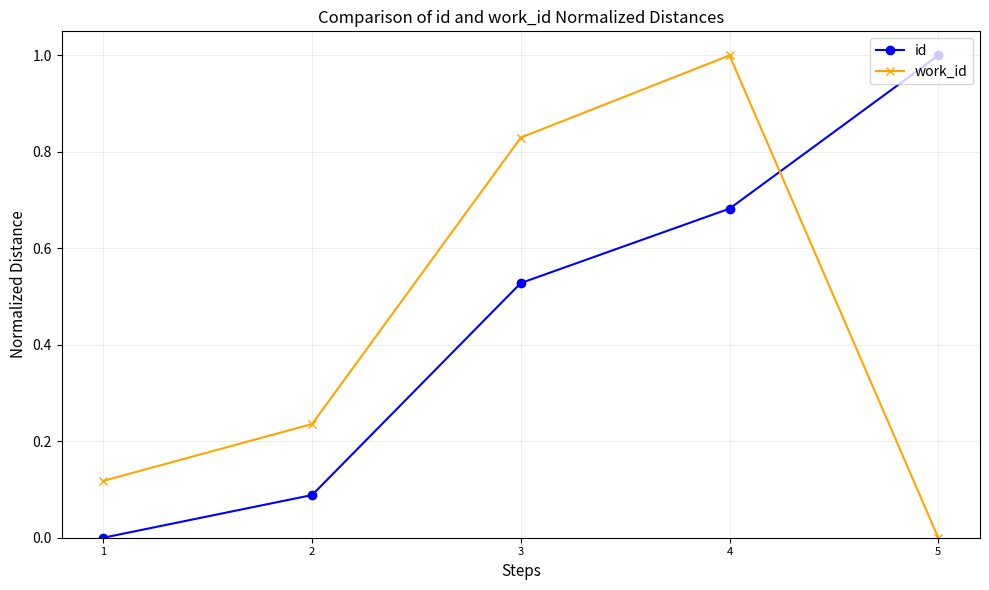

The value of id at 5 is 1.0. True or false?

True